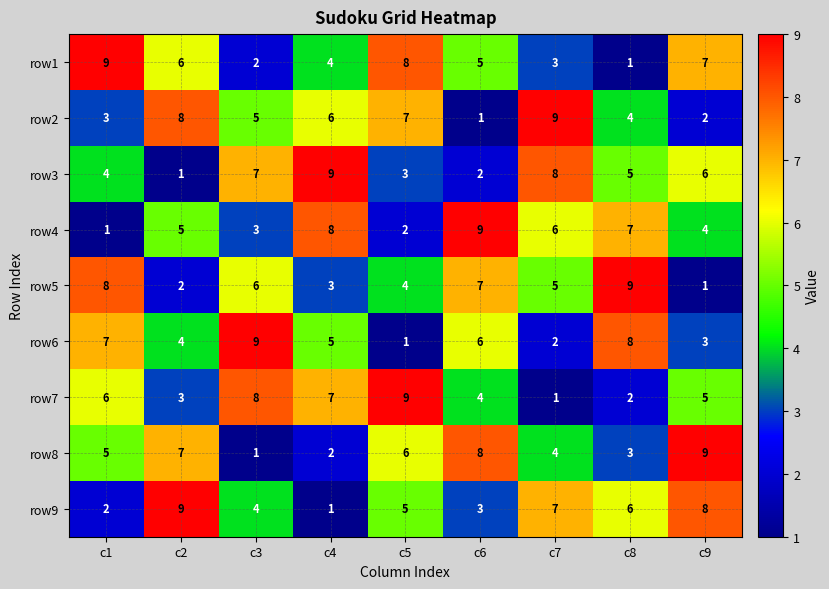

What is the sum of all row2 values?

45